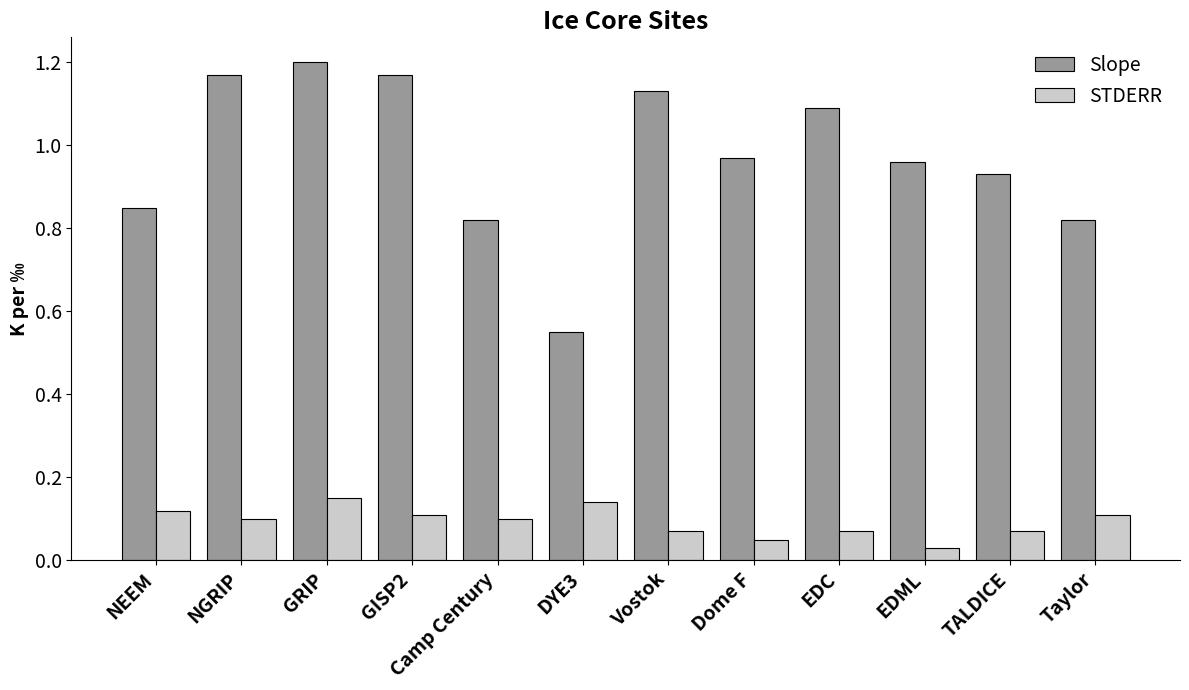

What position from the right is EDML?

3